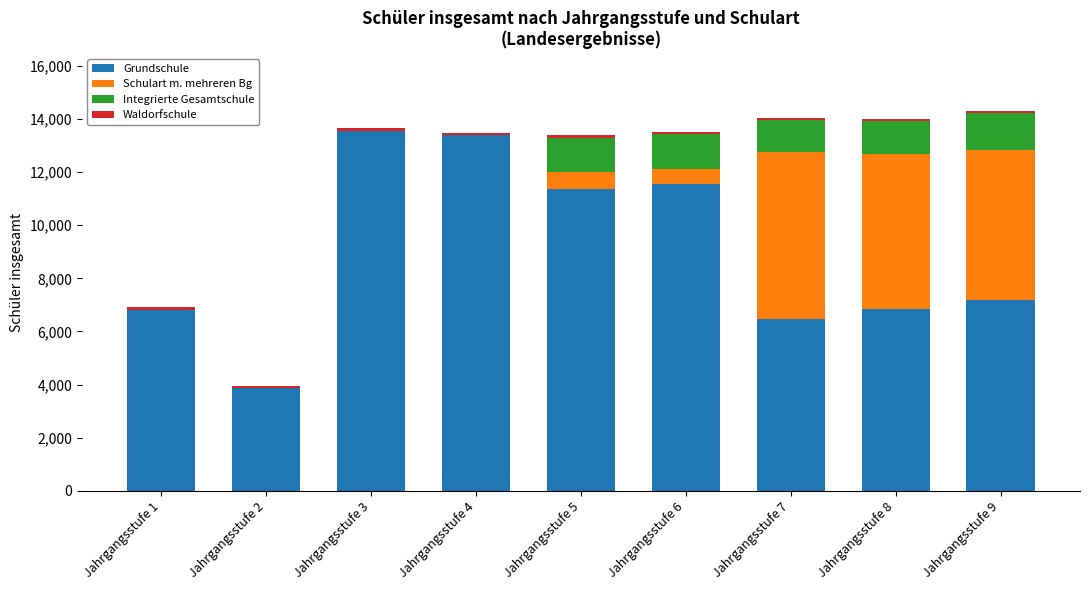

What is the maximum value for Grundschule?

13559